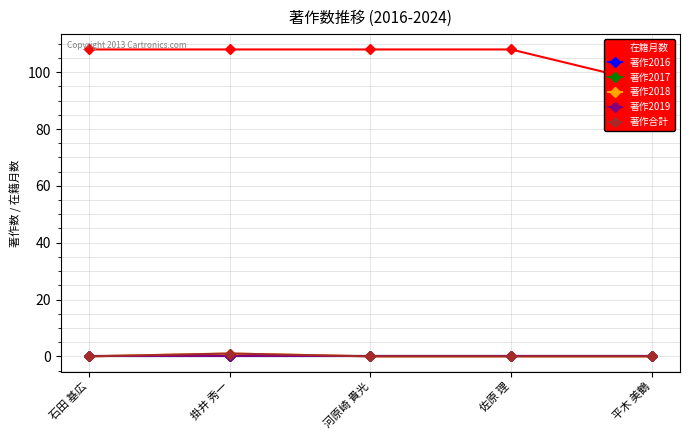

True or false: 著作2019 and 在籍月数 intersect in this chart.

False